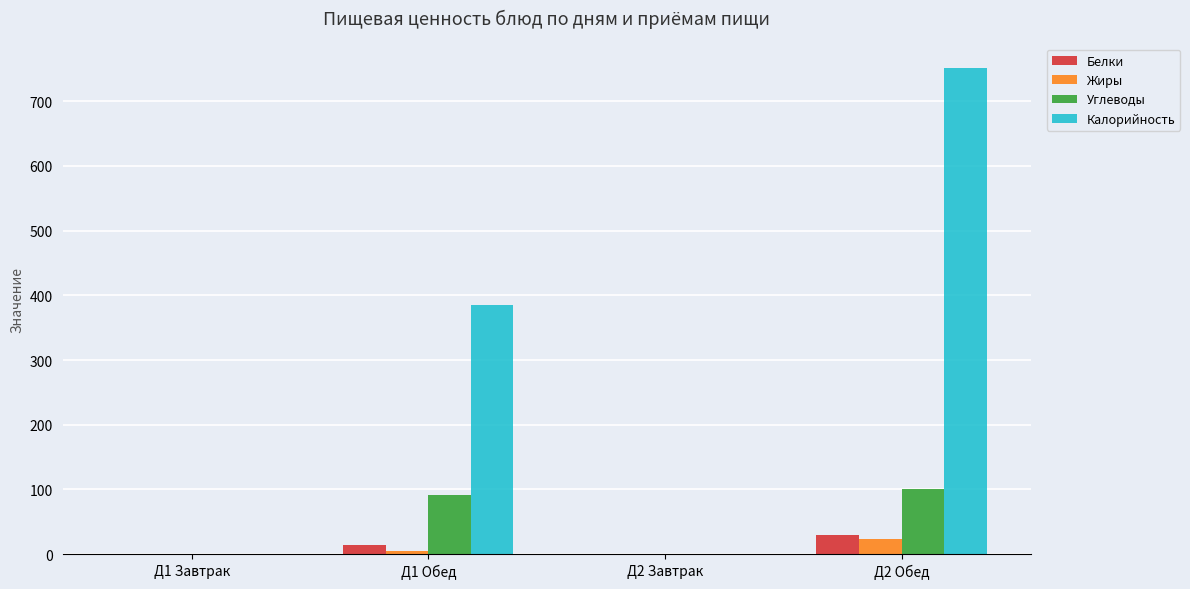

Between Д2 Завтрак and Д2 Обед, which series saw the biggest shift?

Калорийность